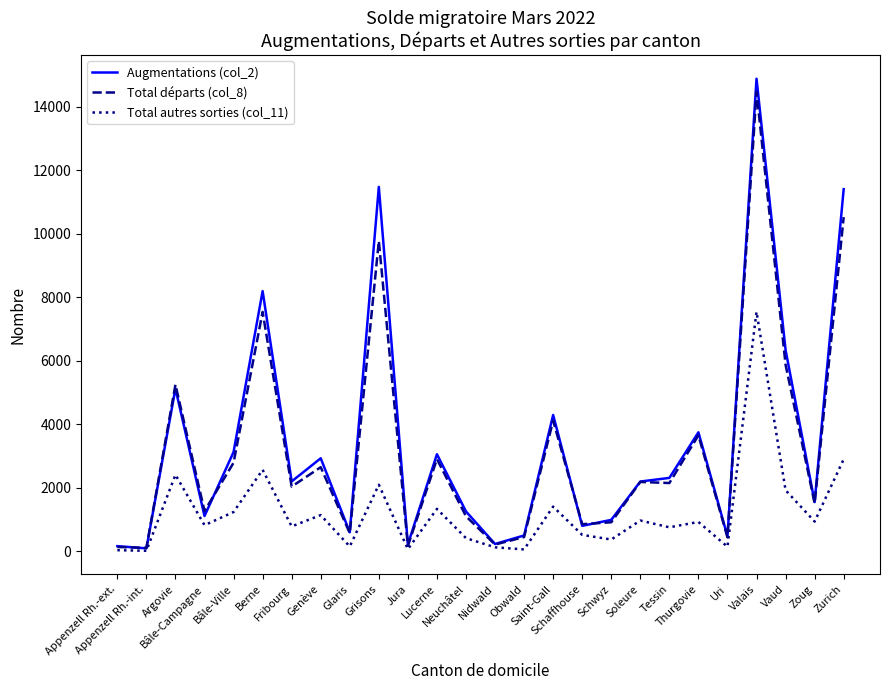

Count the number of data series in this chart.

3